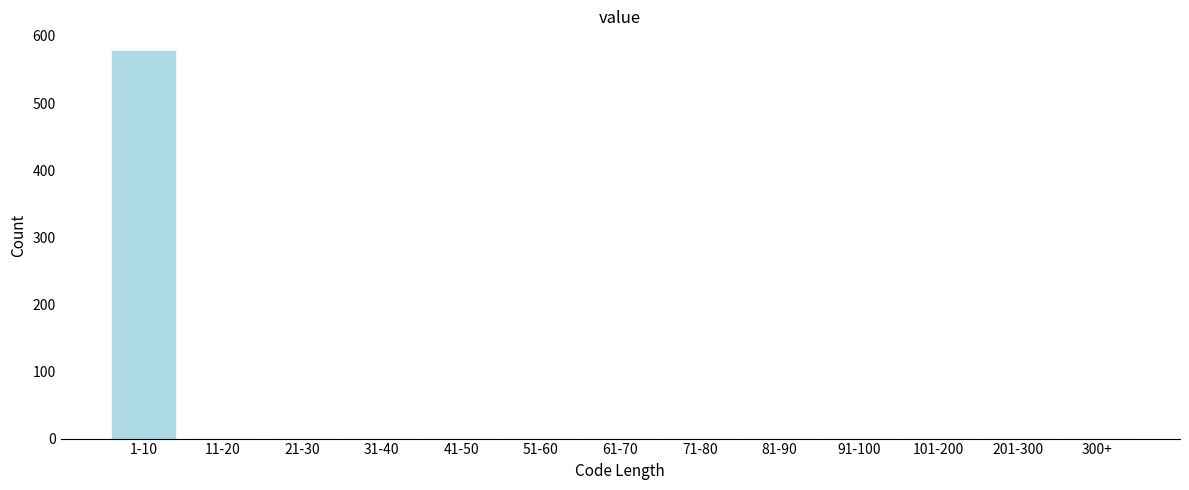

Reading right to left, list all the values displayed in this chart.

300+=0	201-300=0	101-200=0	91-100=0	81-90=0	71-80=0	61-70=0	51-60=0	41-50=0	31-40=0	21-30=0	11-20=0	1-10=578